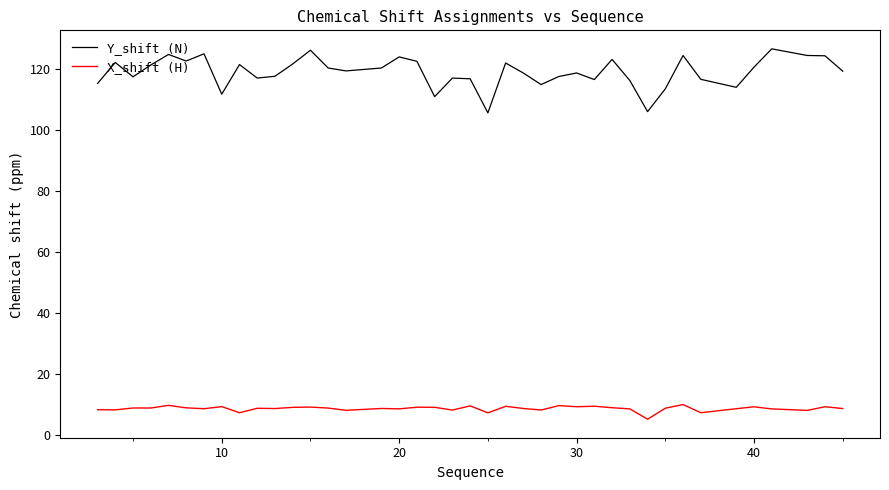

Rank the series by their average value, from highest to lowest.

Y_shift (N), X_shift (H)